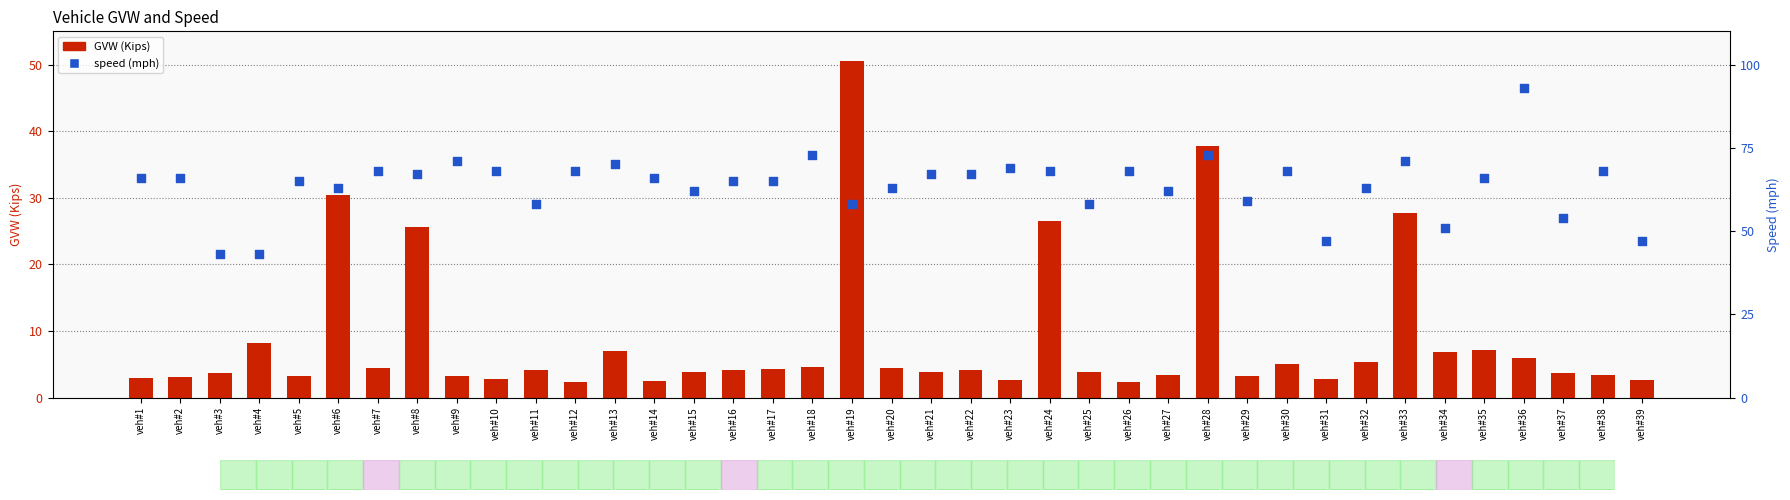

Which series contains the lowest Y value?

GVW (Kips)